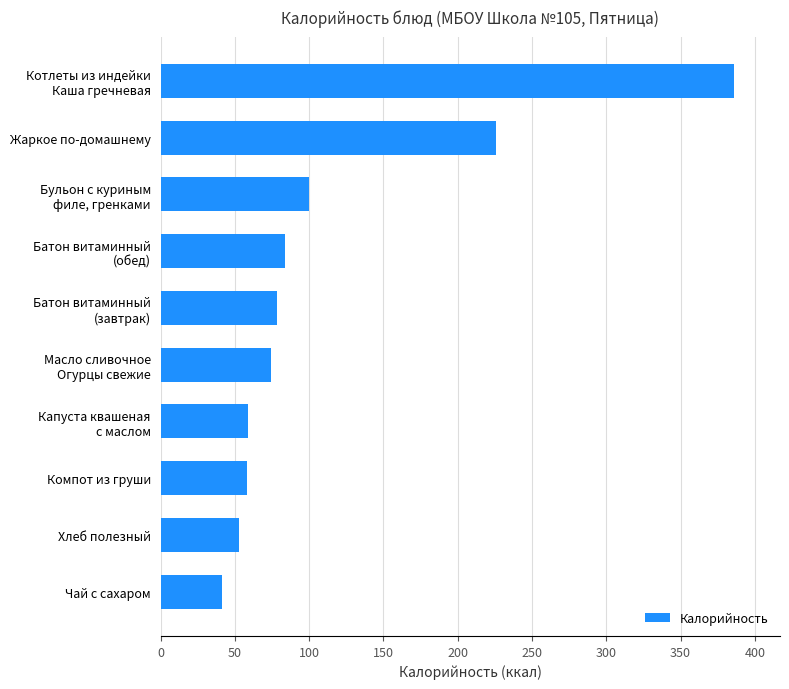

What is the sum of all values?

1159.4